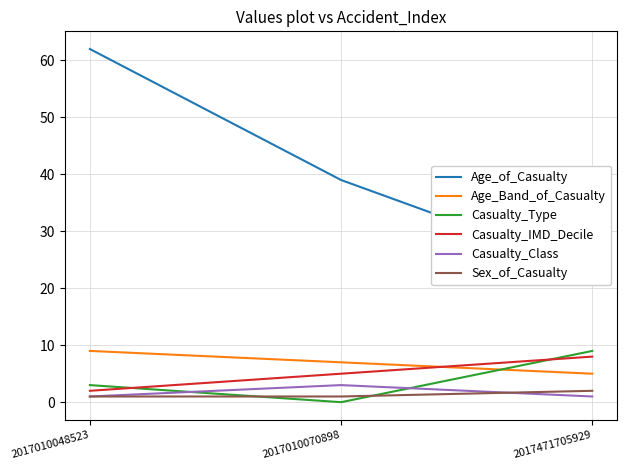

Read the Casualty_Class value at 2017010048523.

1